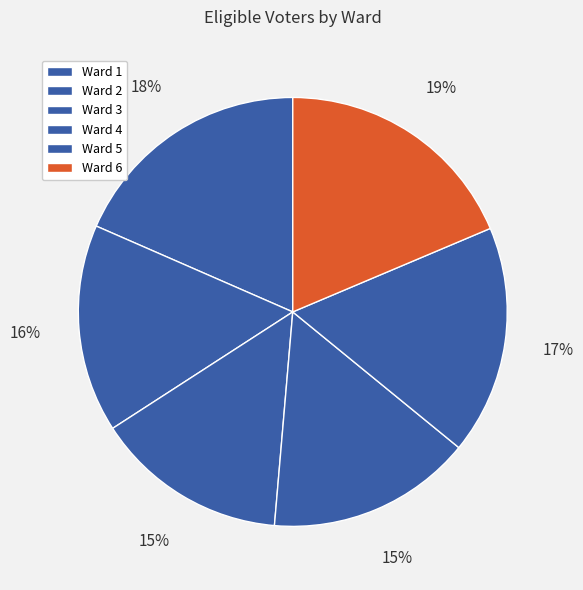

Approximately how many times larger is the value at Ward 4 compared to Ward 3?

1.1